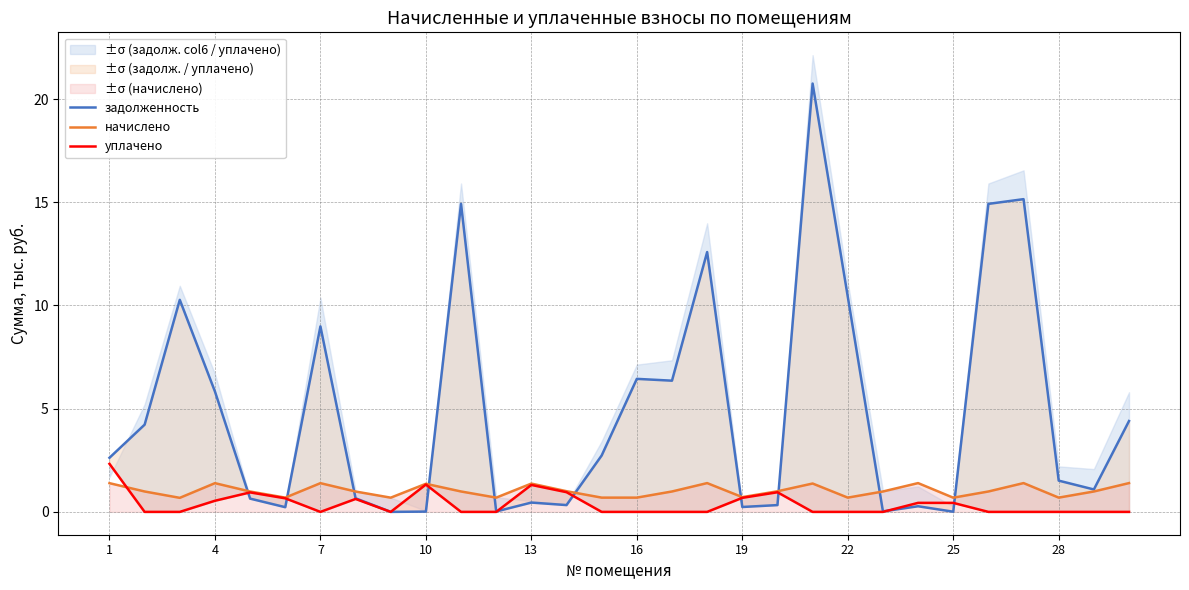

What is the highest value of the начислено series?

1.4